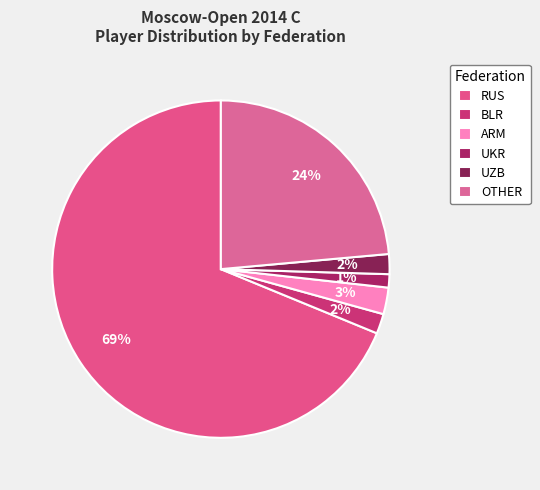

To the nearest percent, what is the difference between the ARM and OTHER slice percentages?

21%